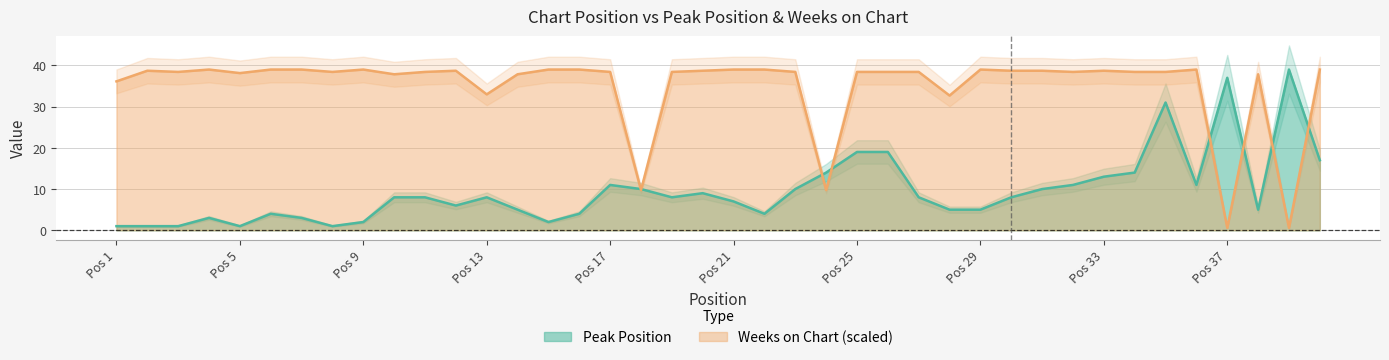

Is it true that Weeks on Chart (scaled) equals 39.0 at Pos 21?

True